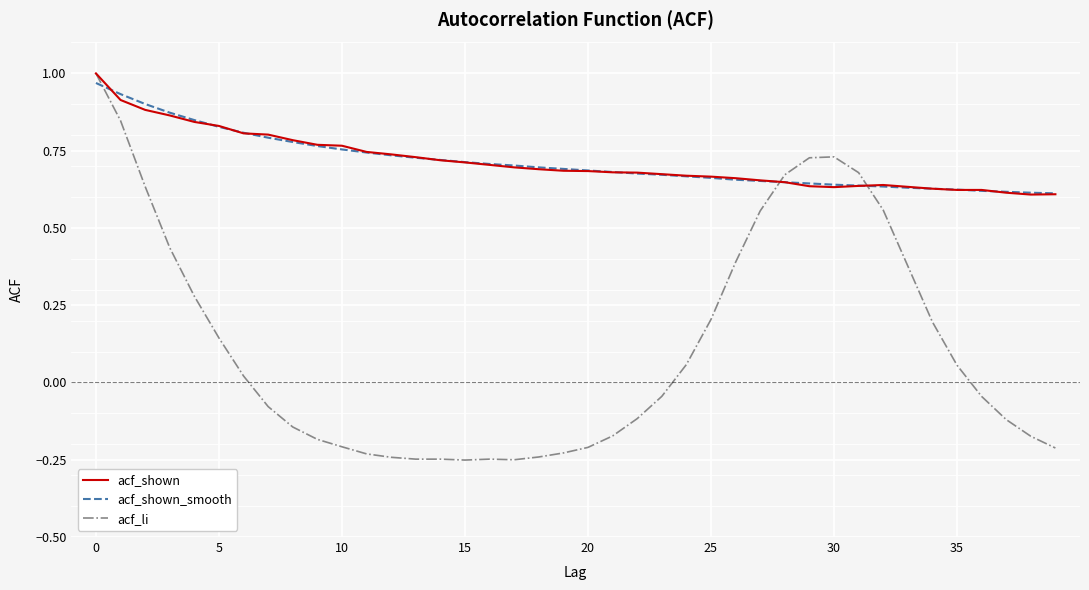

Which series has the largest range (max minus min)?

acf_li